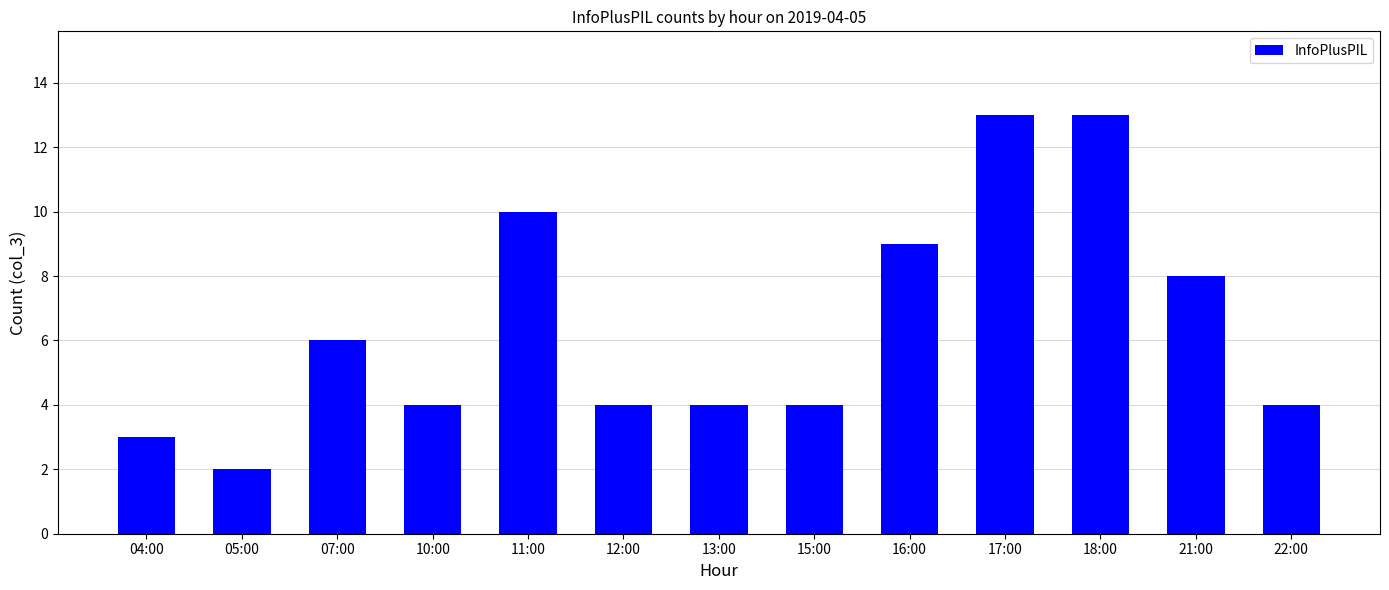

Reading right to left, transcribe all the data shown in this chart.

22:00=4	21:00=8	18:00=13	17:00=13	16:00=9	15:00=4	13:00=4	12:00=4	11:00=10	10:00=4	07:00=6	05:00=2	04:00=3